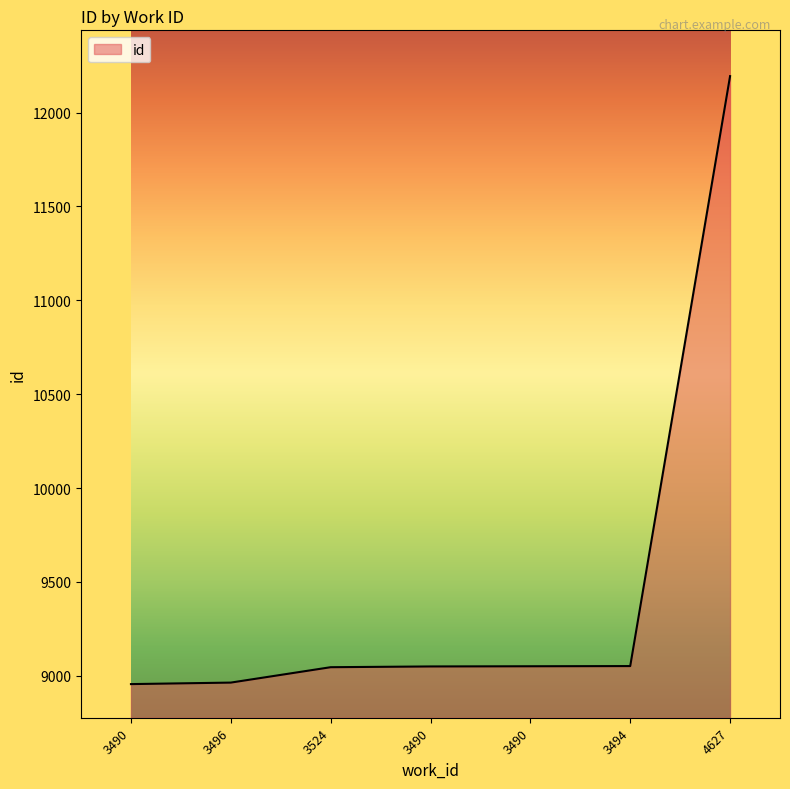

What is the value of the 6th point from the left?

9052